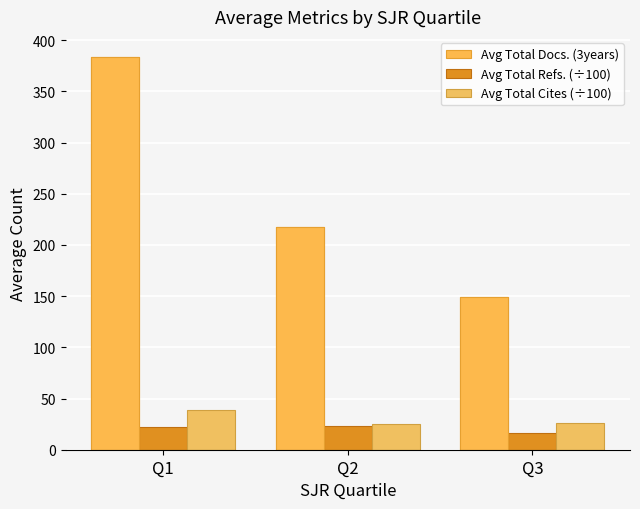

The value of Avg Total Docs. (3years) at Q2 is 351.7. True or false?

False